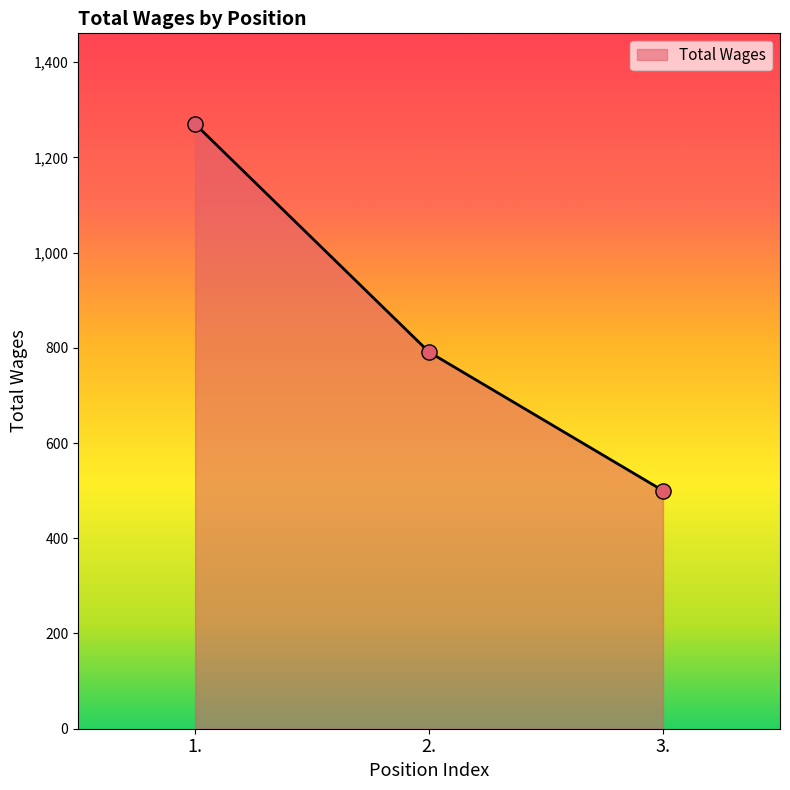

What is the change in value from 1. to 3.?

-770